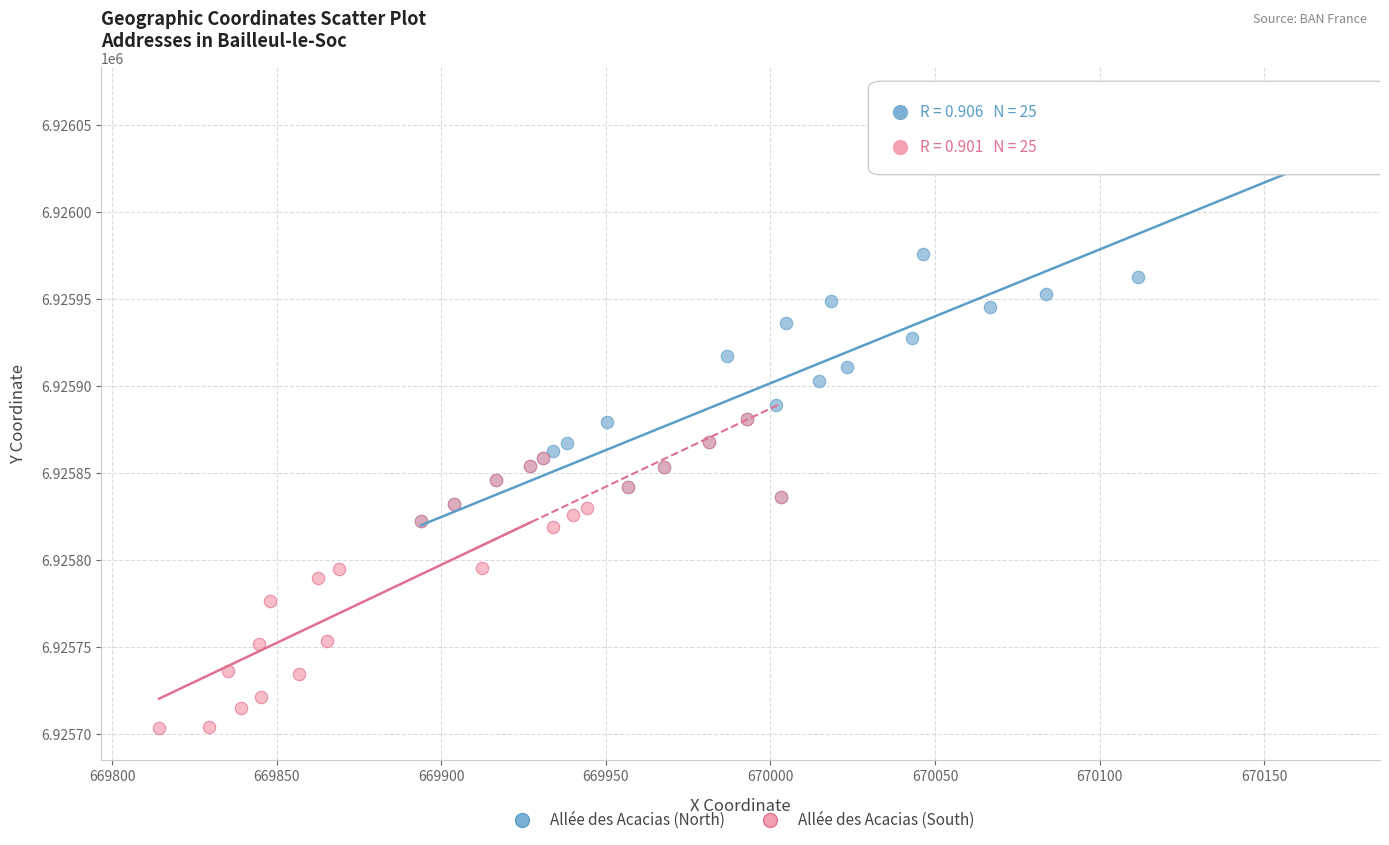

Which series reaches the minimum Y coordinate?

Allée des Acacias (South)